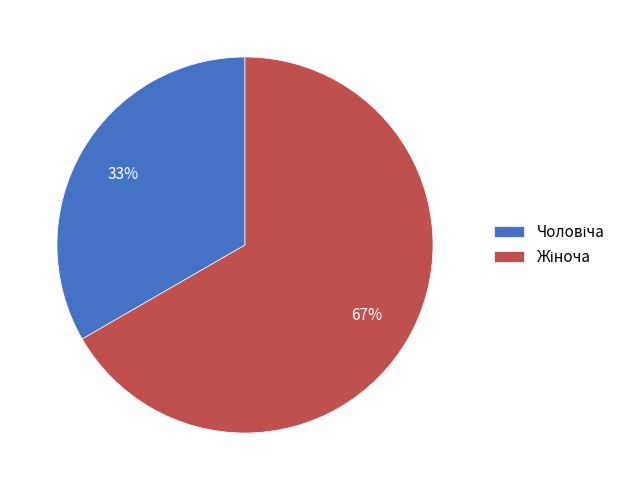

To the nearest percent, what is the average slice percentage?

50%